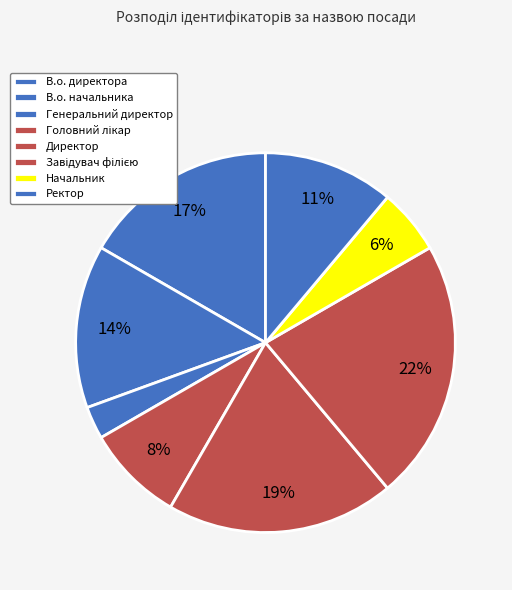

True or false: В.о. начальника accounts for 7% of the total.

False